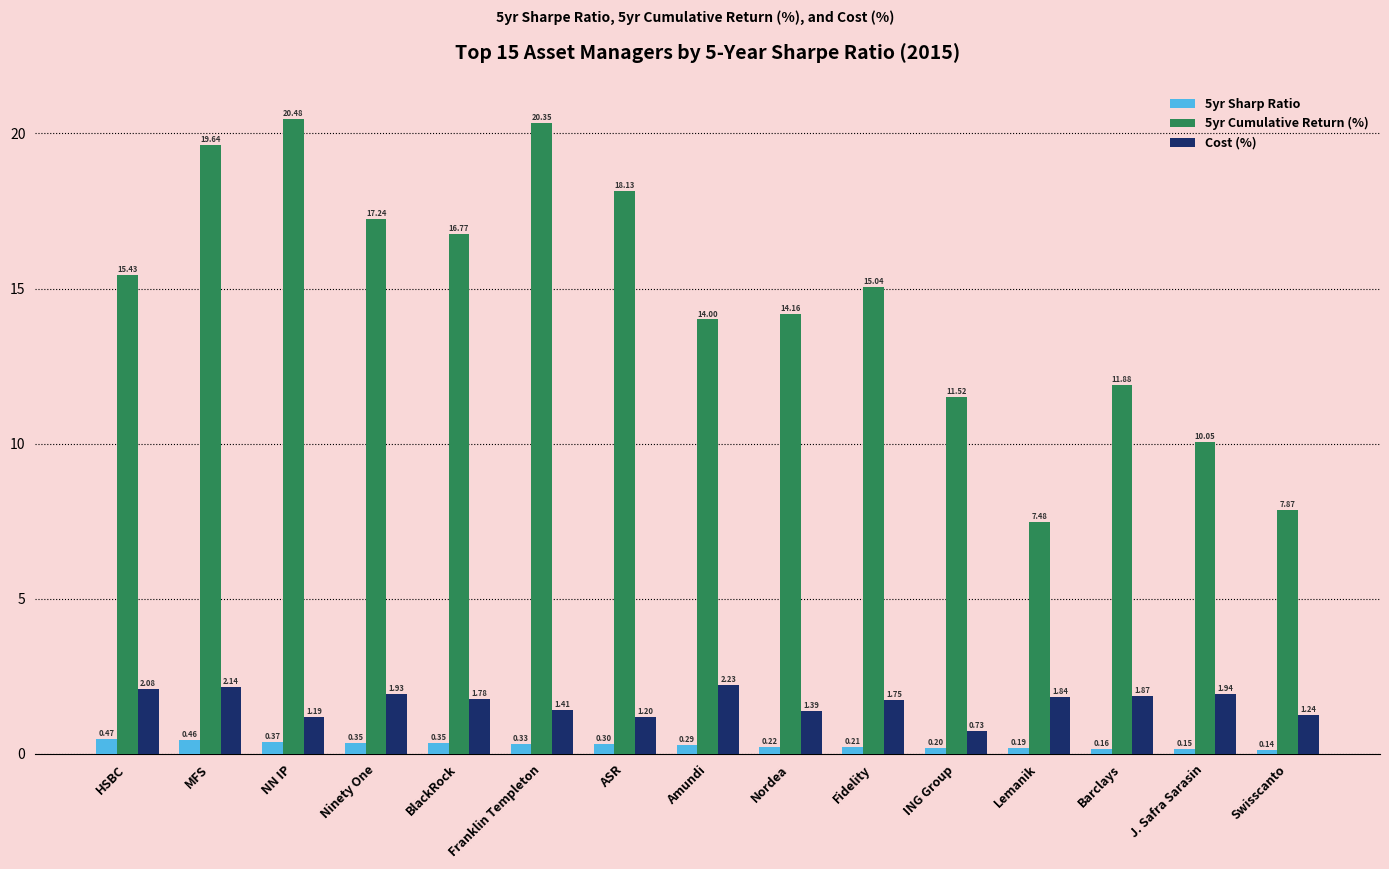

Which series has the largest total across all categories?

5yr Cumulative Return (%)